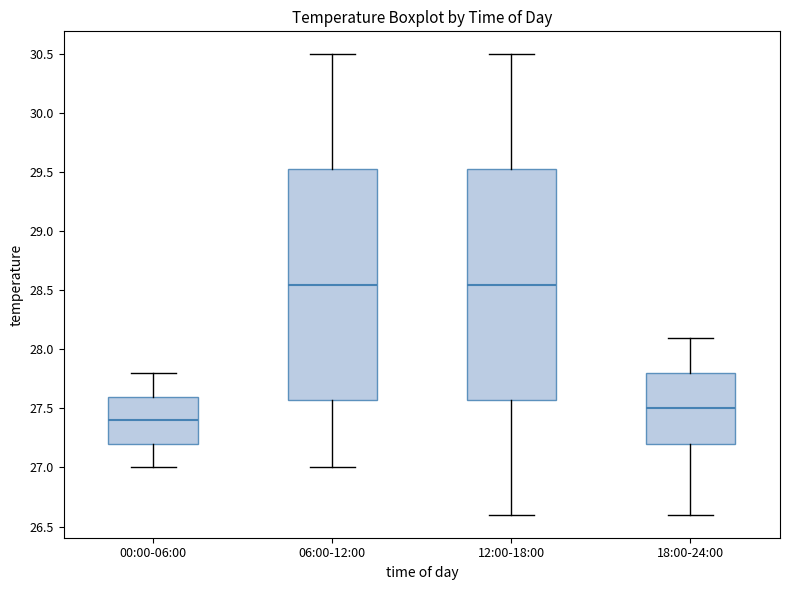

Where does the upper whisker of the box for 12:00-18:00 end on the y-axis? The values are not printed on the chart, so give them approximately, as read against the axis.

30.50